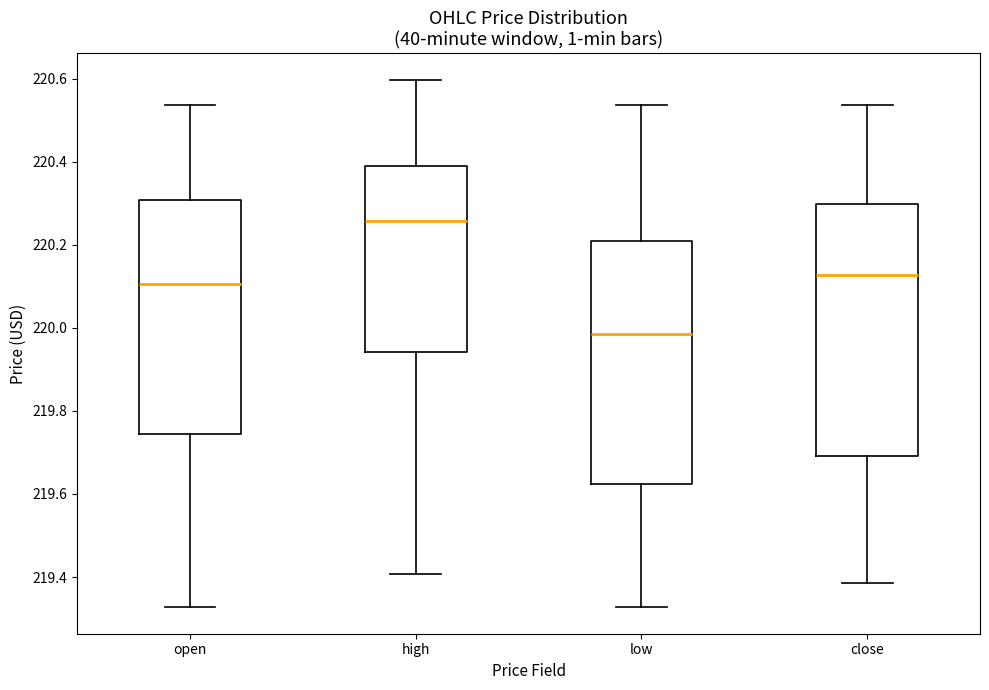

Comparing the boxes themselves (not the whiskers), which one is the tallest?

close